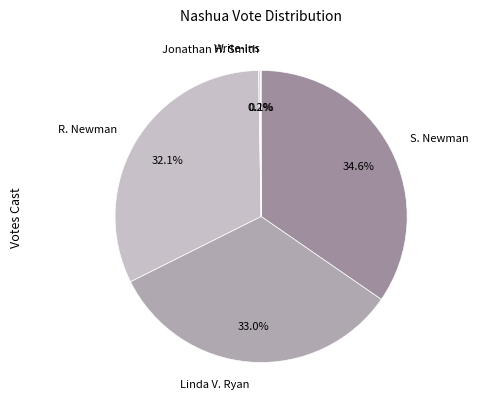

To the nearest percent, what is the difference between the largest and smallest slice percentages?

35%